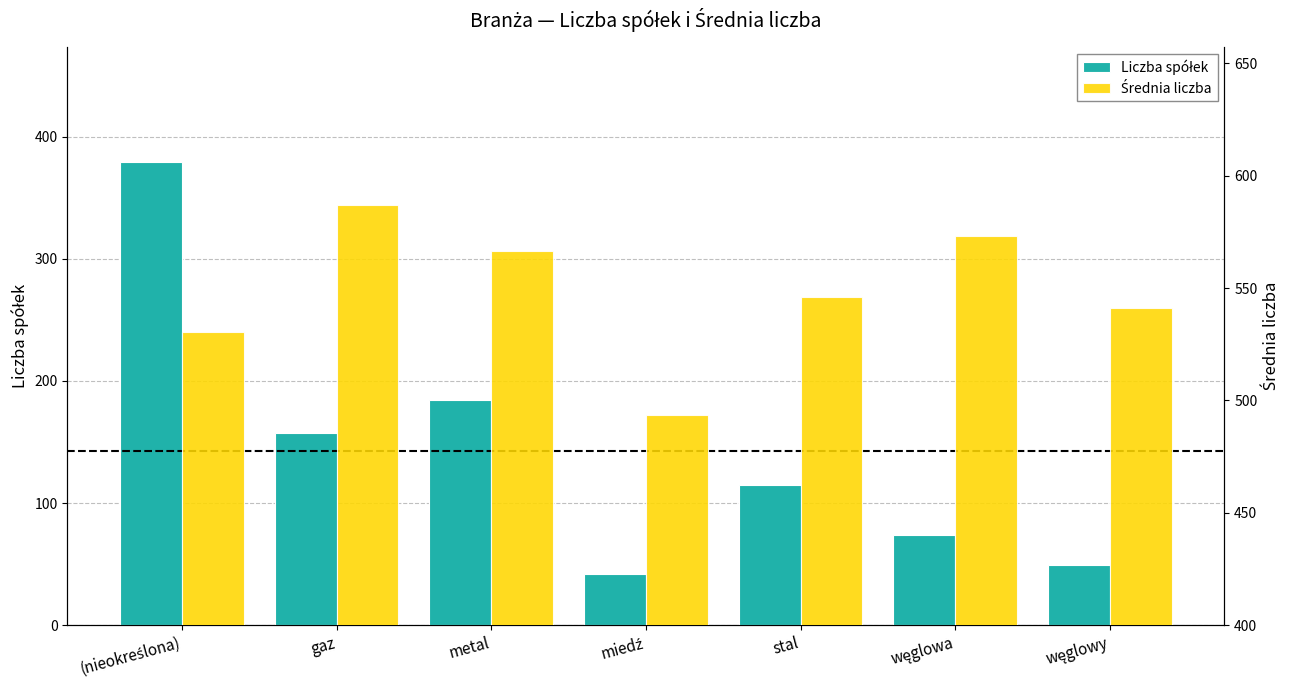

The Średnia liczba series shows 530.6 at (nieokreślona). True or false?

True